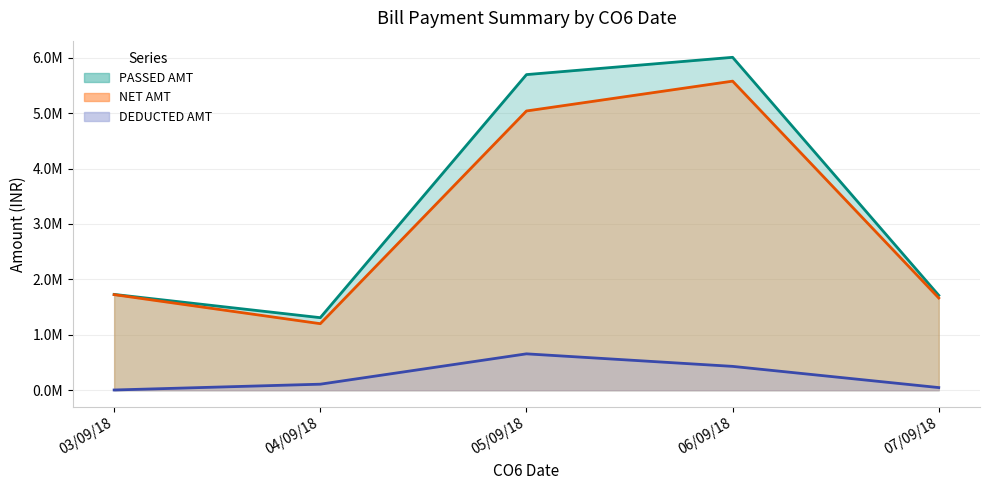

True or false: NET AMT and DEDUCTED AMT intersect in this chart.

False